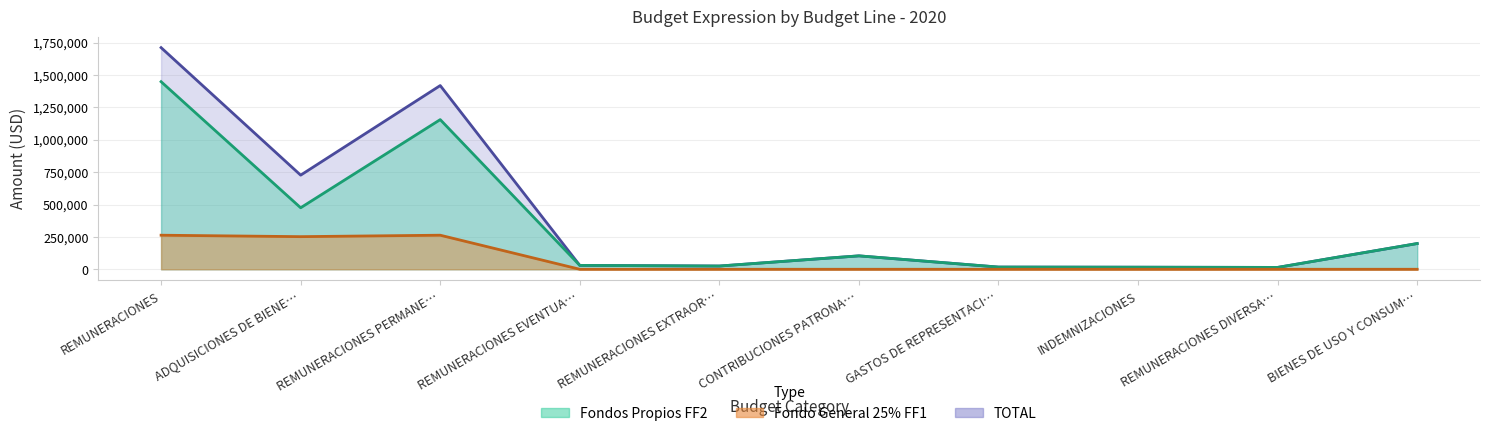

What is the spread (max minus min) of values at ADQUISICIONES DE BIENE…?

474794.5